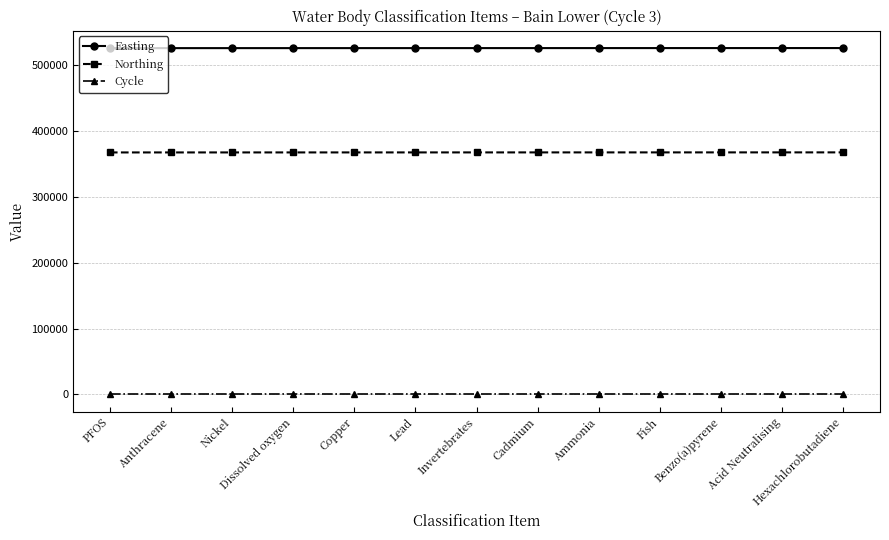

The value of Easting at Anthracene is 148028. True or false?

False